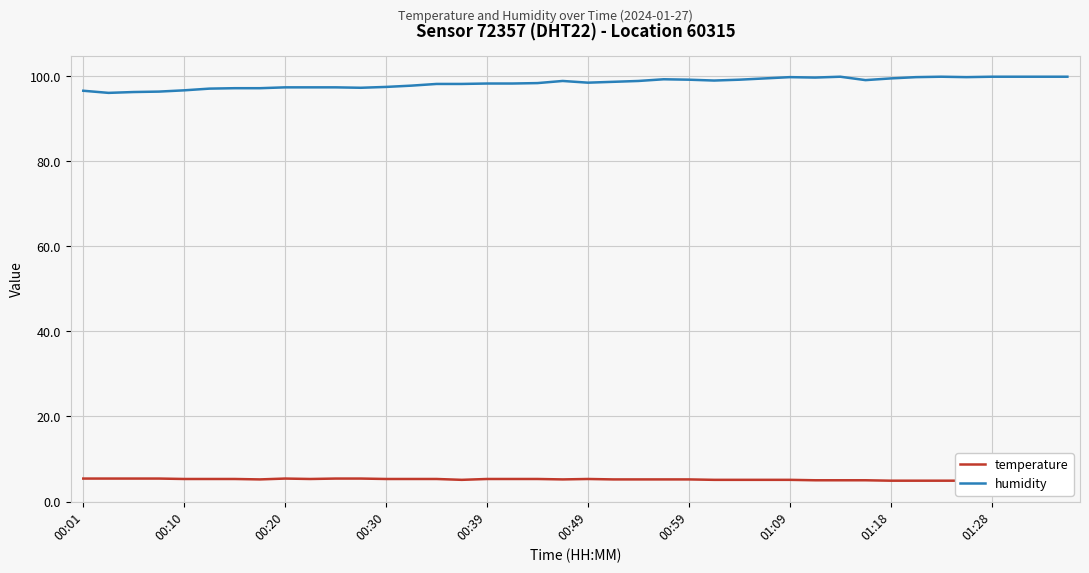

Is it true that temperature equals 8.7 at 19?

False